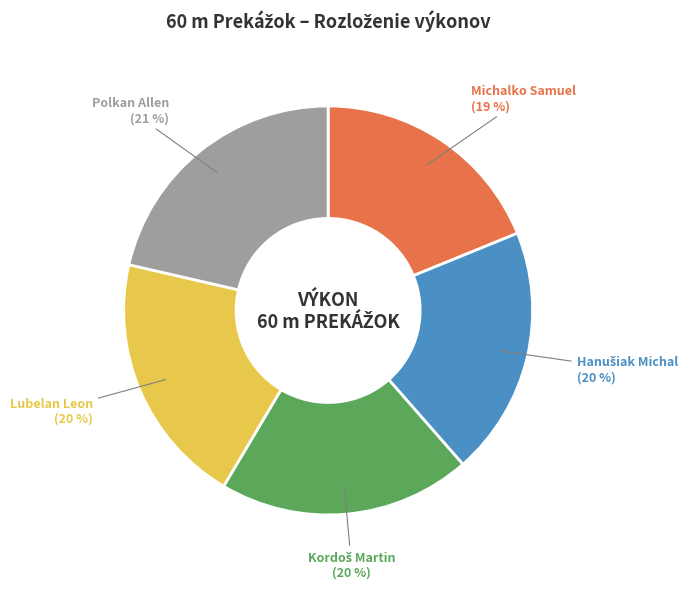

Does any single category account for the majority?

No